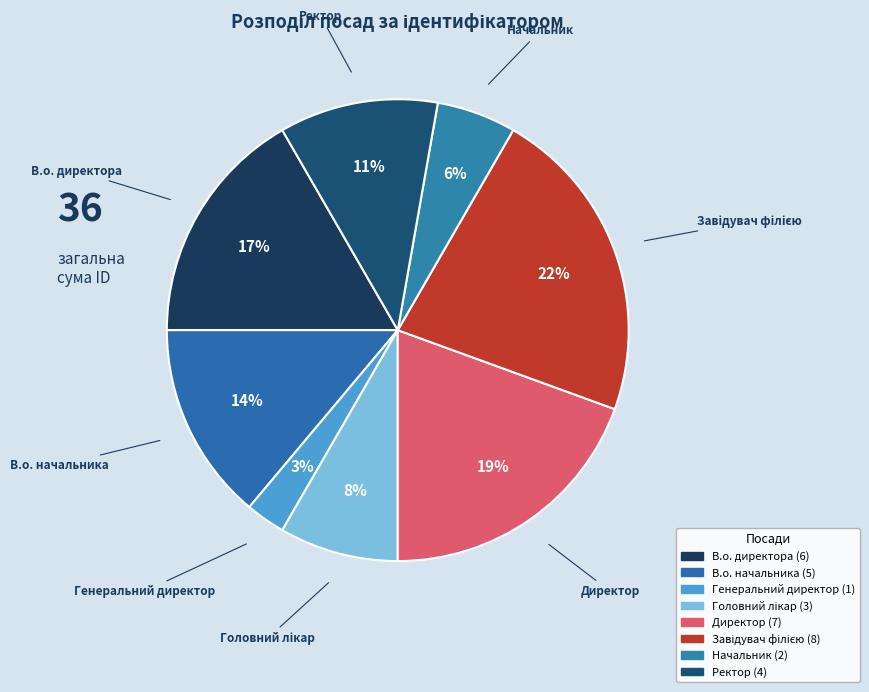

What is the change in value from В.о. директора to Головний лікар?

-3